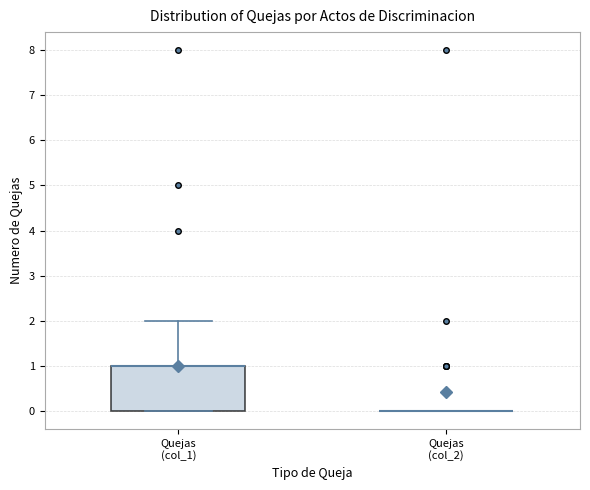

Reading left to right, transcribe this box plot: for each box, give where its median line is, the range the box spans, and where its two whiskers end, as read against the y-axis. The values are not printed on the chart, so give them approximately, as read against the axis.

Quejas (col_1): median 1 (drawn on the box's upper edge), box 0 to 1, whiskers 0 to 2
Quejas (col_2): box collapsed to a line at 0, whiskers 0 to 0